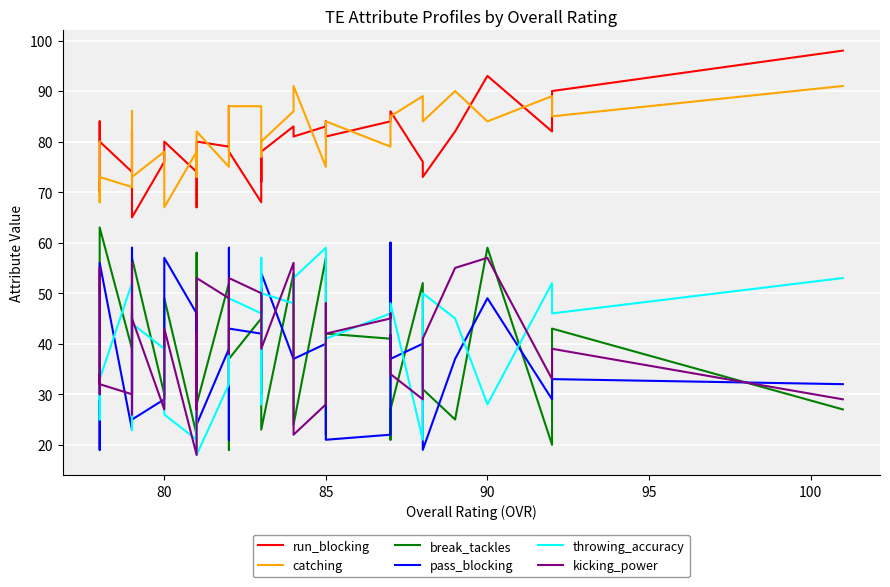

Which series ends up on top after the final intersection of break_tackles and throwing_accuracy?

throwing_accuracy